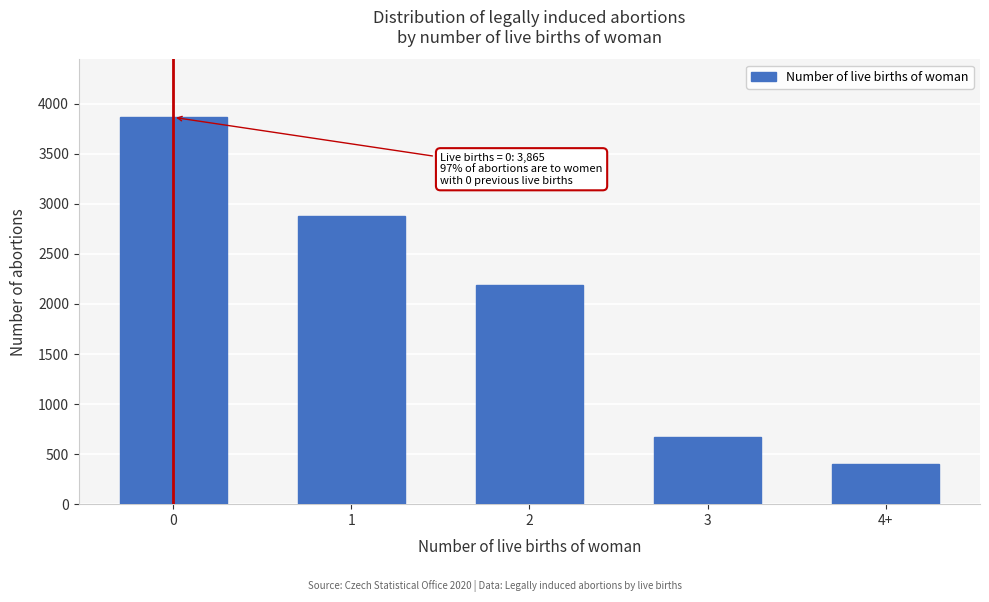

Reading left to right, extract all data points from this chart.

3865	2883	2192	670	400